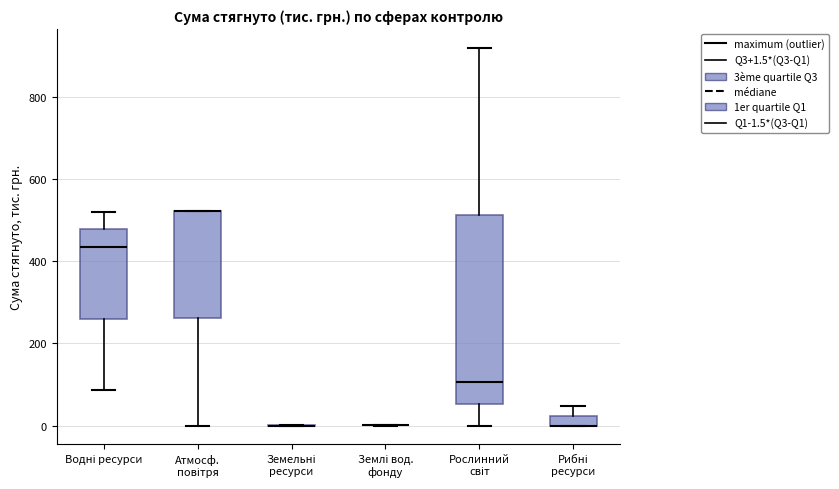

Where does the lower whisker of the box for Водні ресурси end on the y-axis? The values are not printed on the chart, so give them approximately, as read against the axis.

80